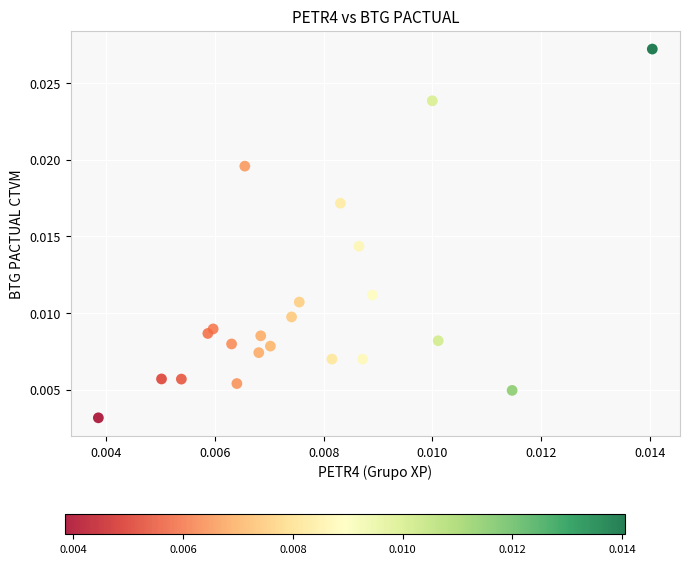

How many points are shown in the scatter plot?

22